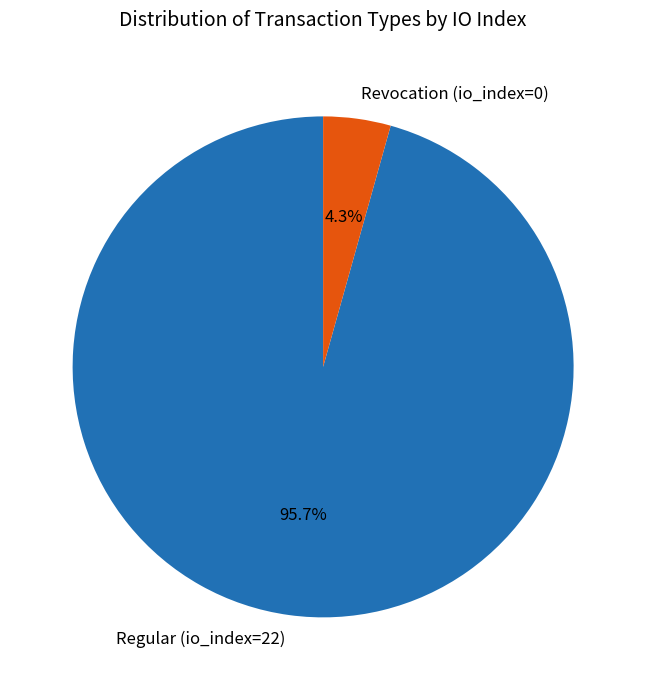

Which slice represents more than half of the pie?

Regular (io_index=22)